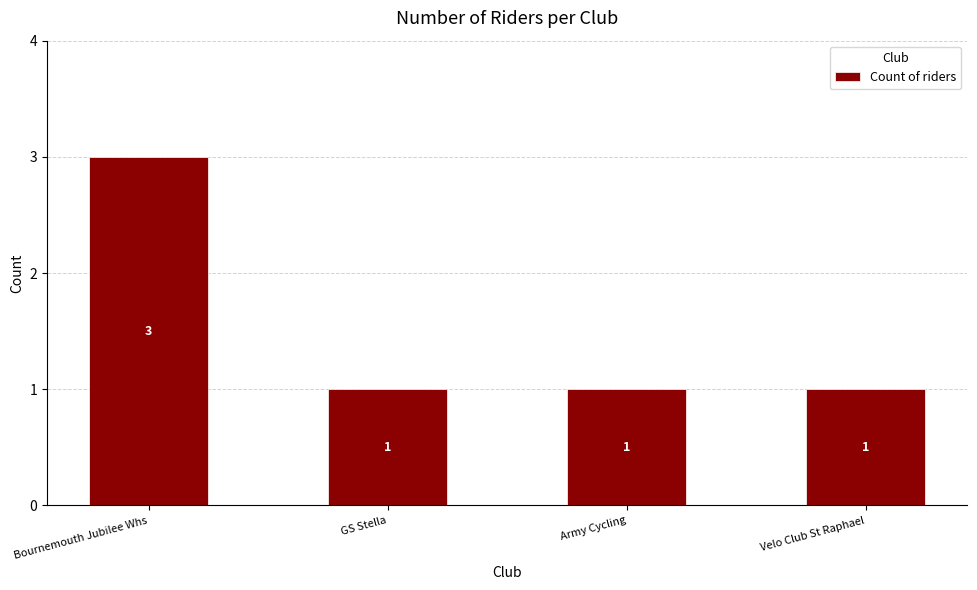

What is the sum of the values at Velo Club St Raphael and Army Cycling?

2